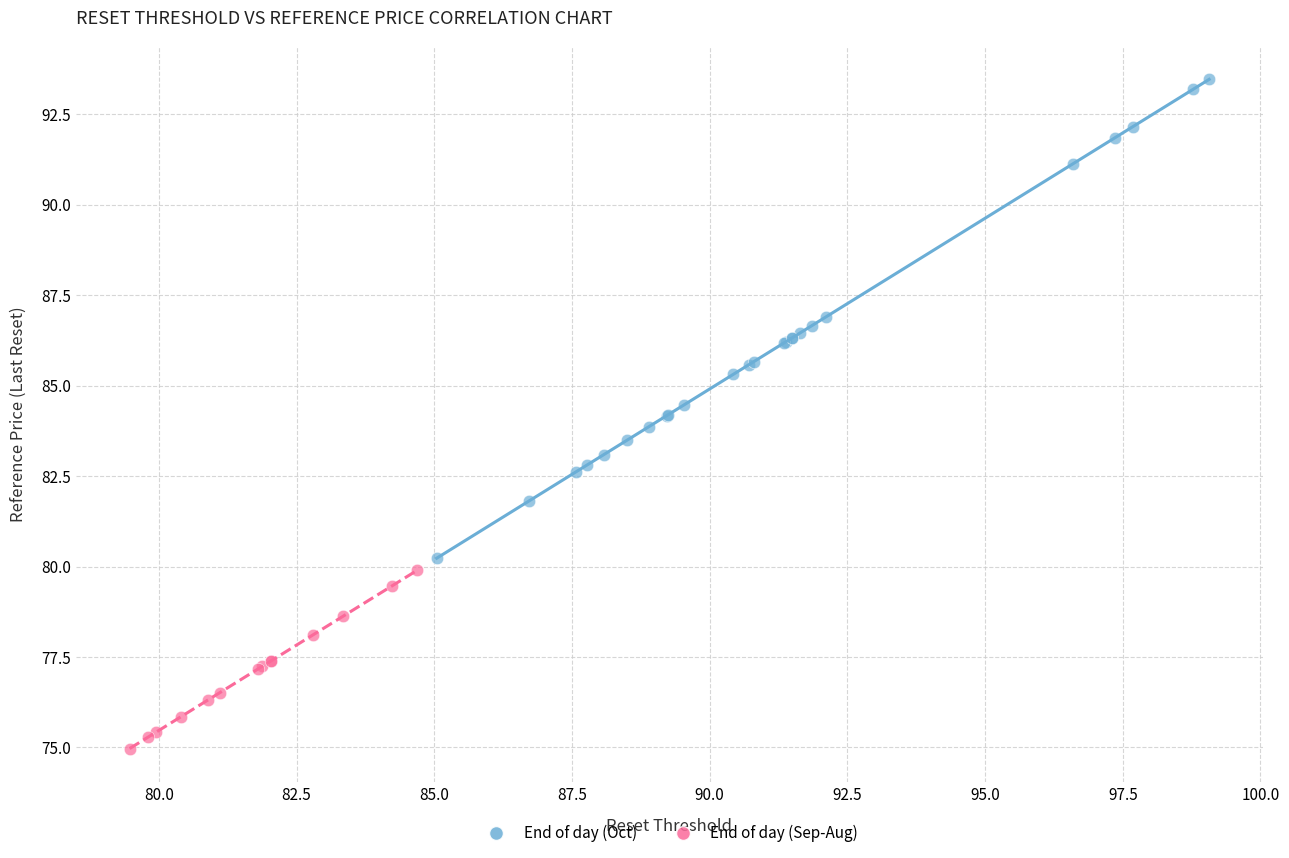

Which series has the widest spread of Y values?

End of day (Oct)